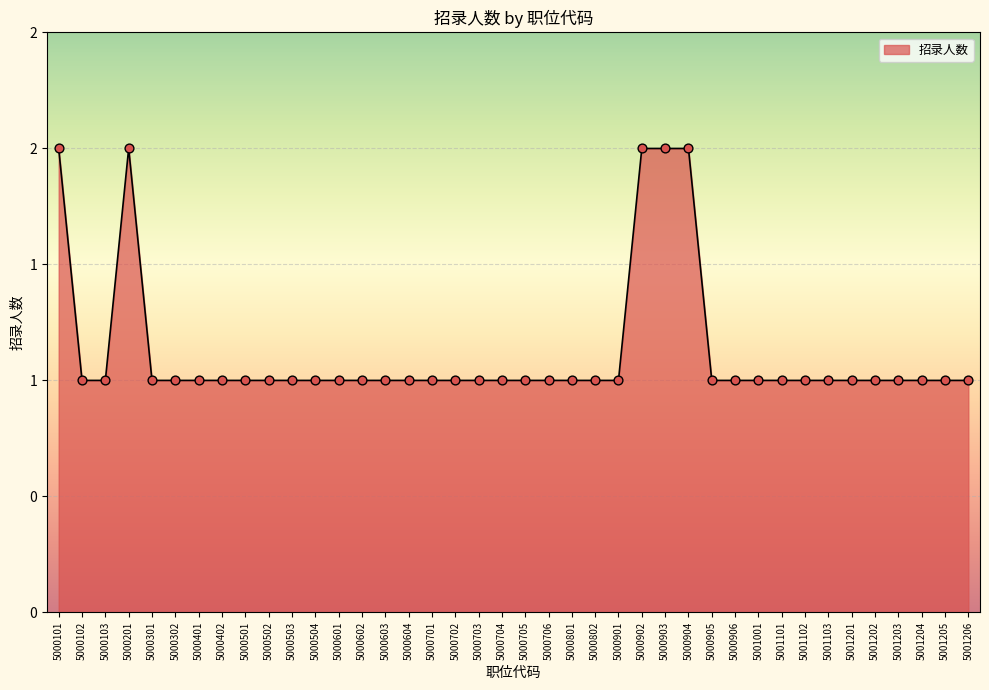

What is the ratio of the value at 5000603 to the value at 5000201?

0.5